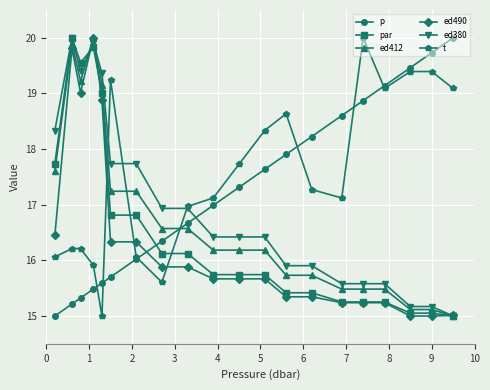

Does the chart have visible grid lines?

Yes